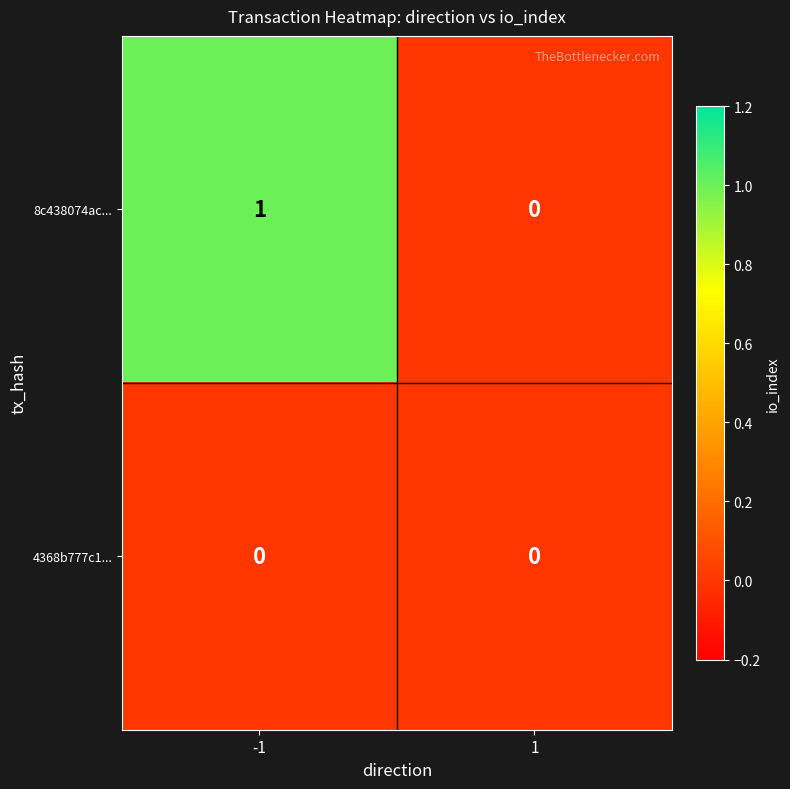

Which series changed the most between -1 and 1?

8c438074ac...